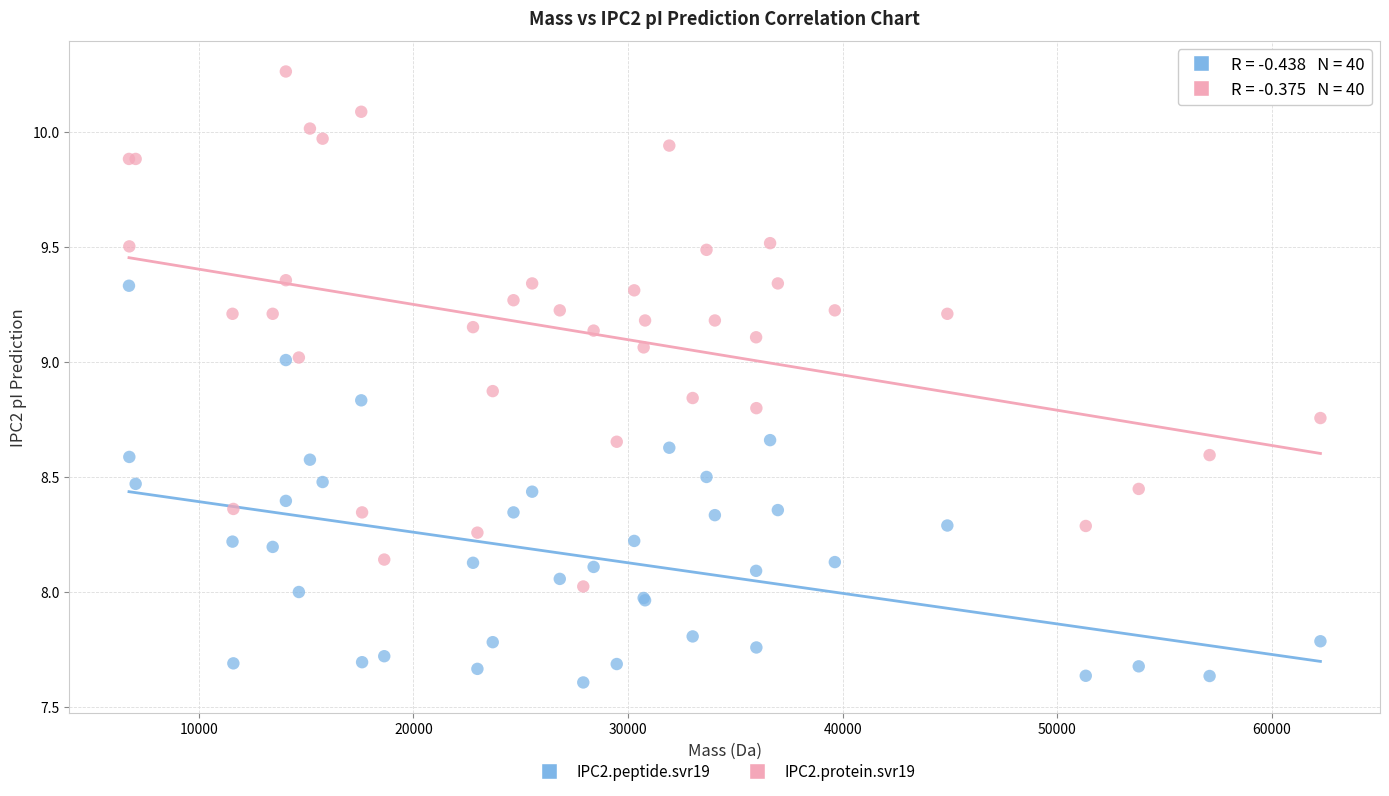

Which series contains the lowest Y value?

IPC2.peptide.svr19